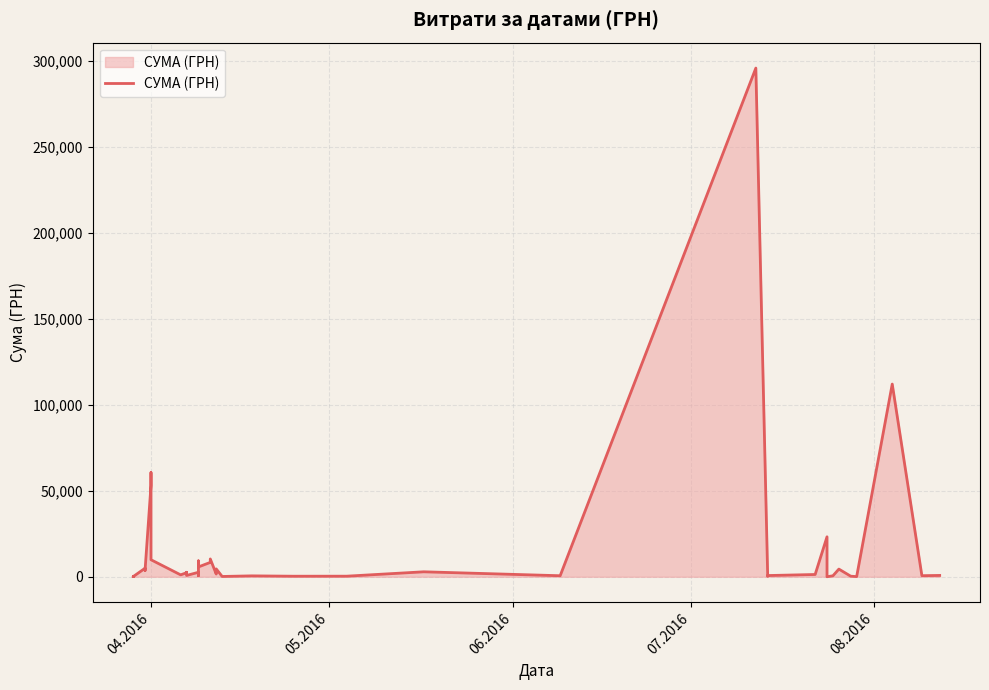

Does the chart display data point markers on the line(s)?

No